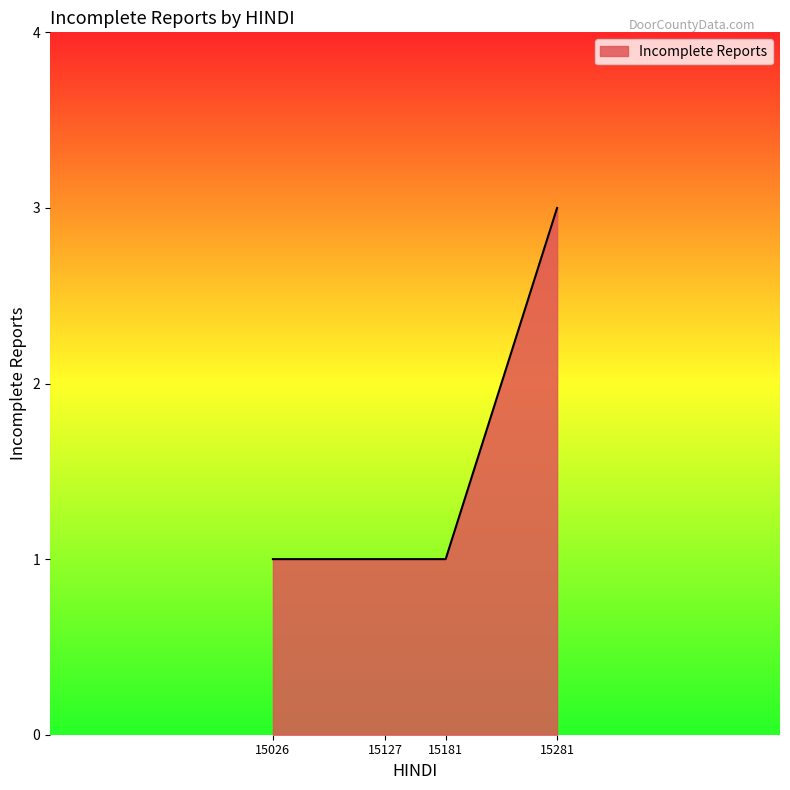

What is the change in value from 15181 to 15281?

+2